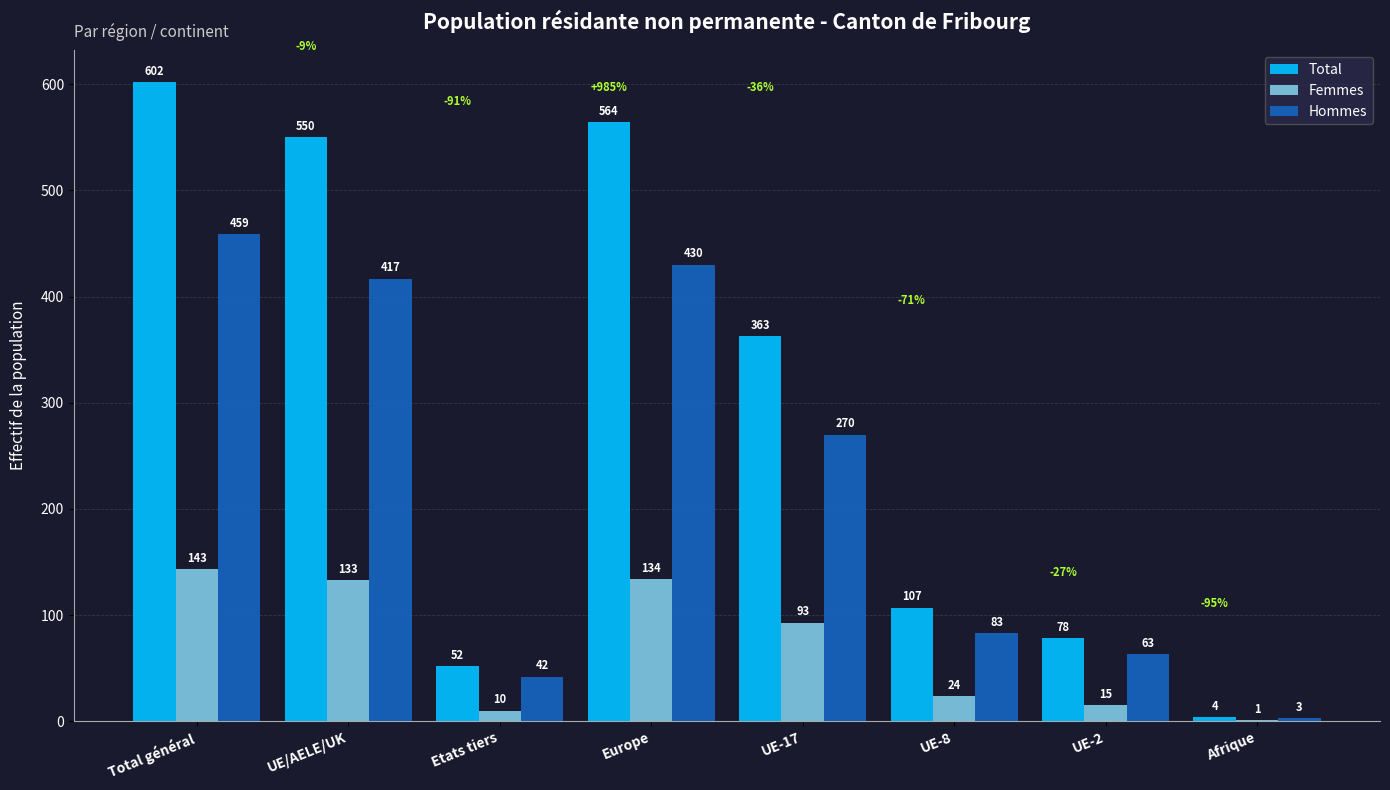

Between Total général and UE-17, which series saw the biggest shift?

Total